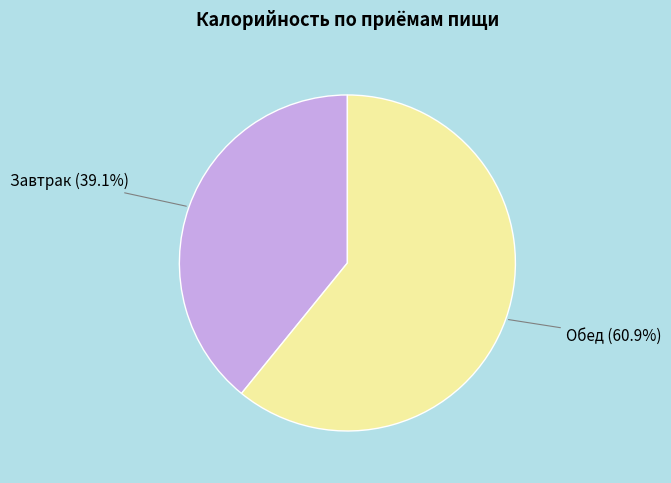

How many slices are in this pie chart?

2